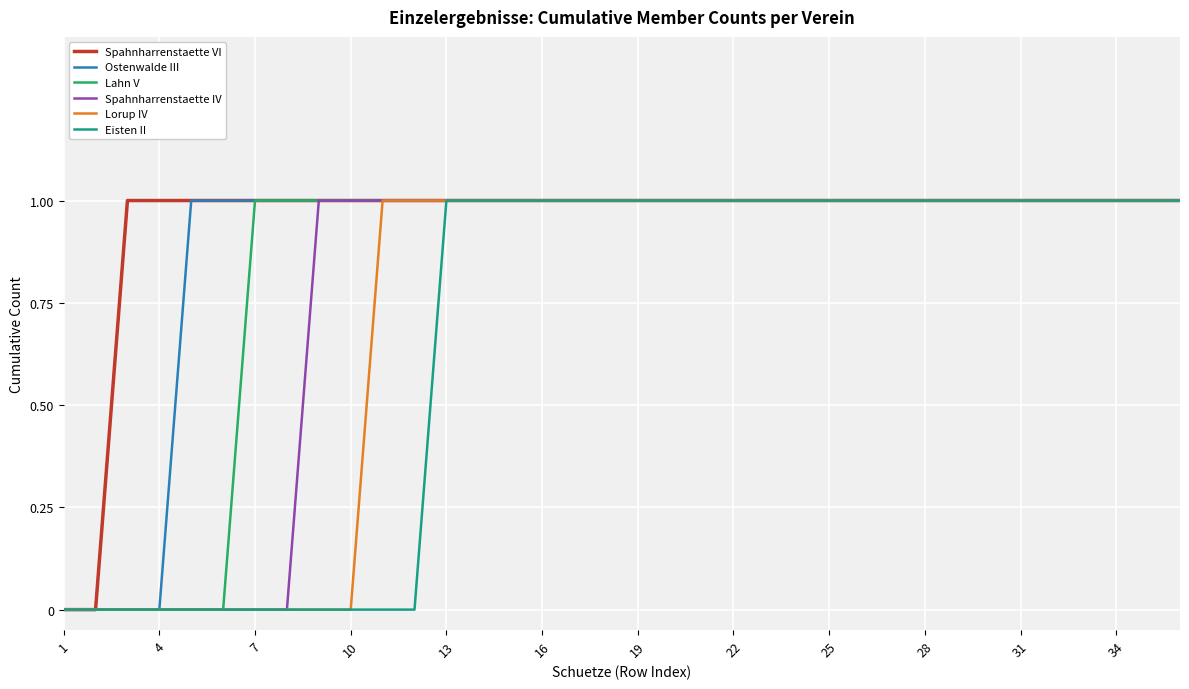

List the series in order of their overall mean, lowest first.

Eisten II, Lorup IV, Spahnharrenstaette IV, Lahn V, Ostenwalde III, Spahnharrenstaette VI